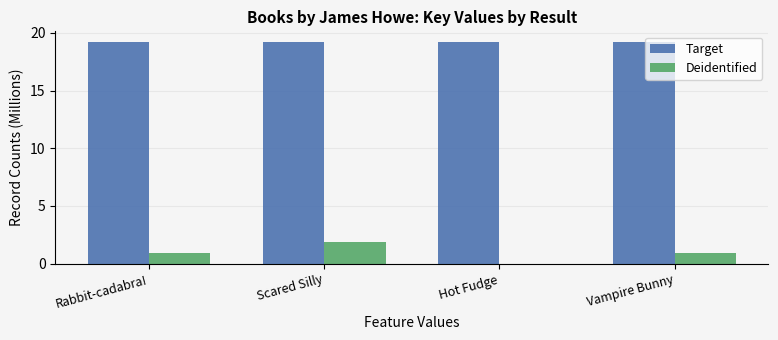

Reading left to right, extract all data points from this chart.

Target: 19.2	19.2	19.2	19.2
Deidentified: 1.0	1.9	0.0	1.0